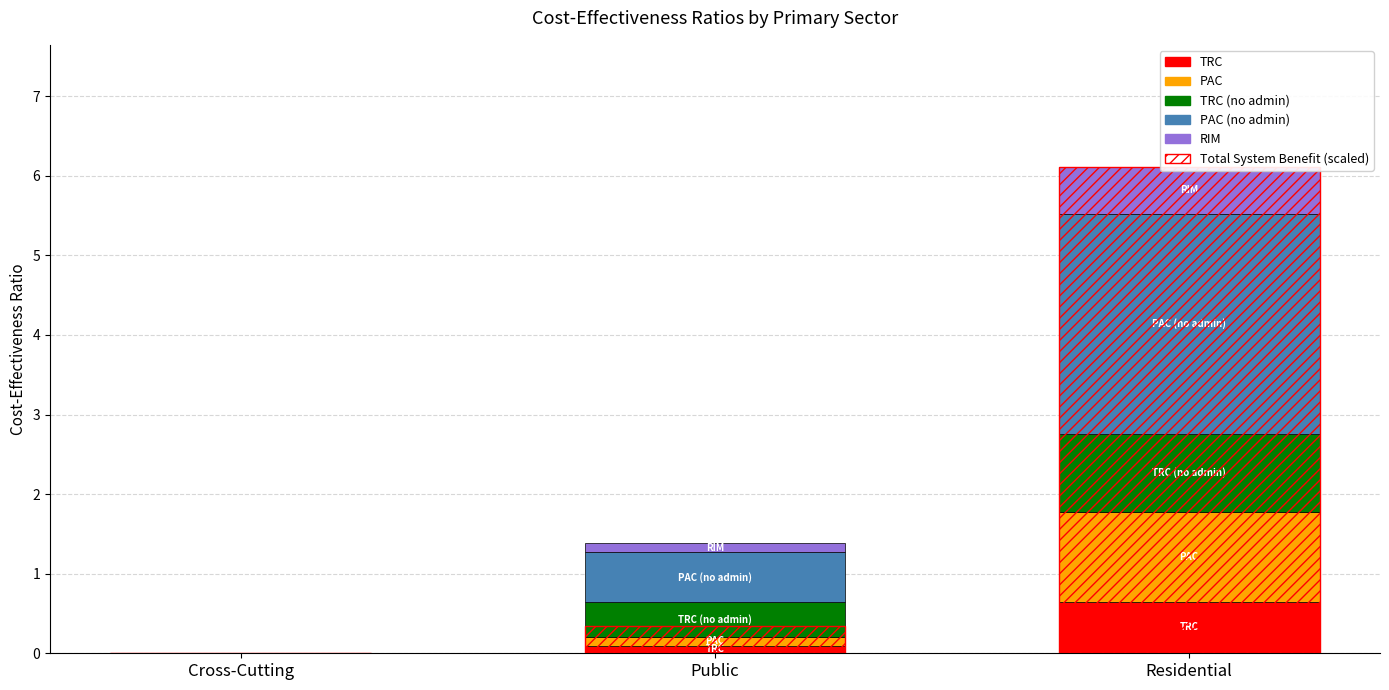

Which series has the largest total across all categories?

Total System Benefit (scaled)